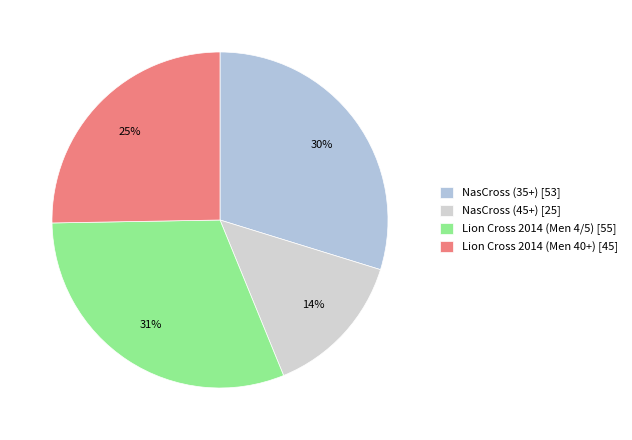

Which has a higher value, Lion Cross 2014 (Men 4/5) or Lion Cross 2014 (Men 40+)?

Lion Cross 2014 (Men 4/5)